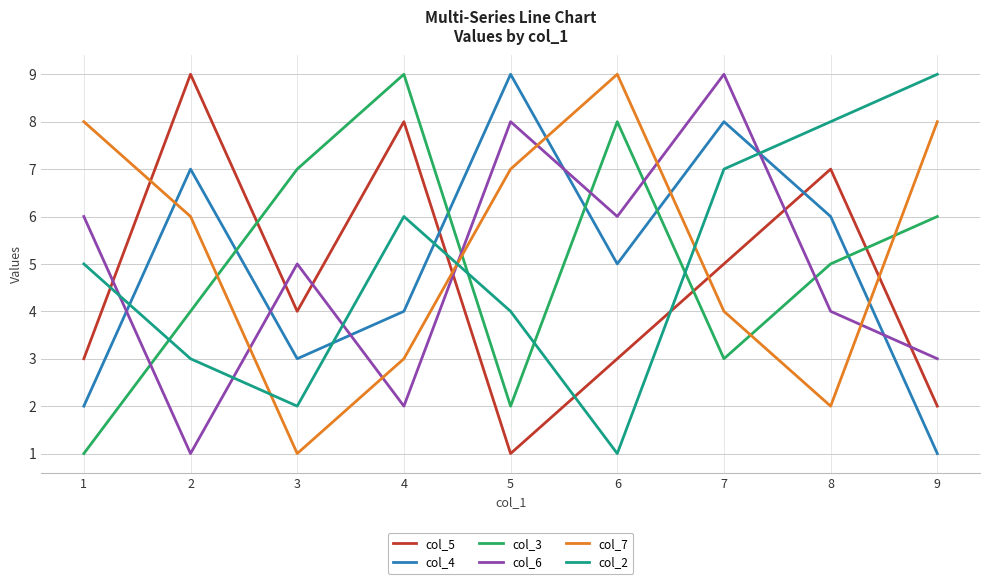

How many categories are shown in the chart?

9